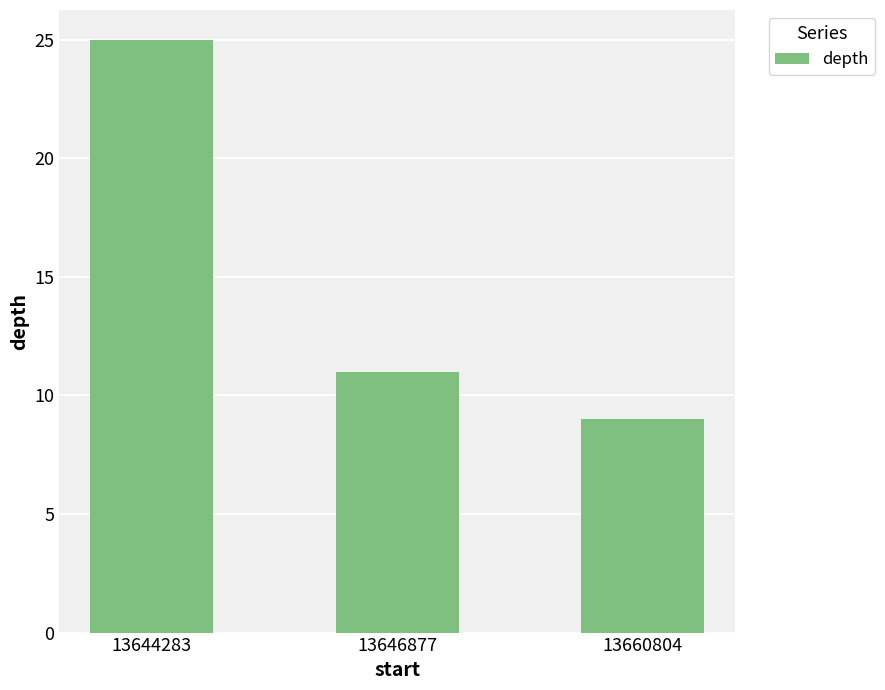

The value at 13644283 is 37. True or false?

False